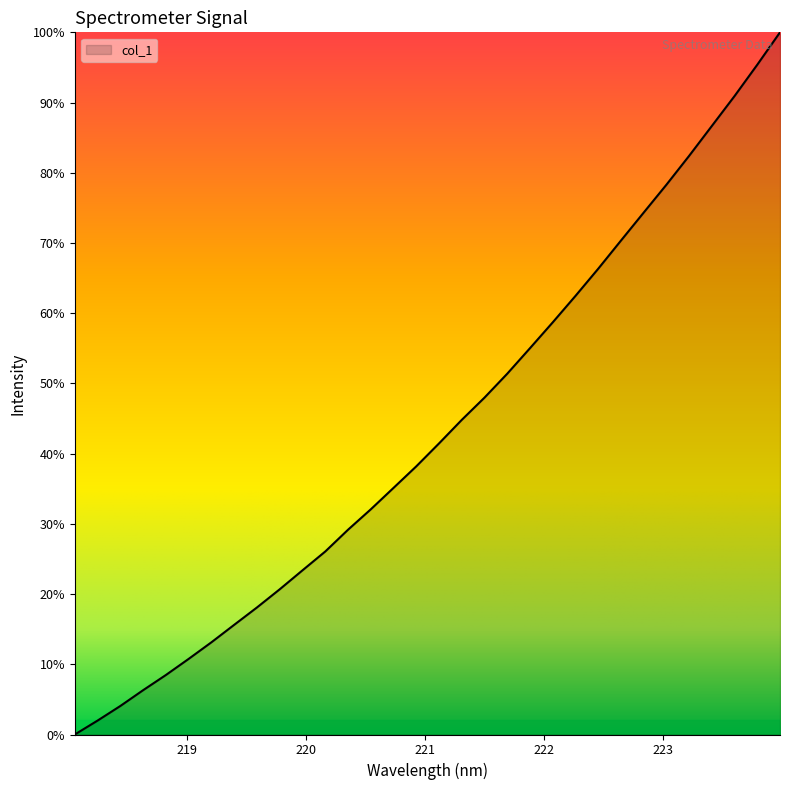

What is the greatest value displayed?

100.0